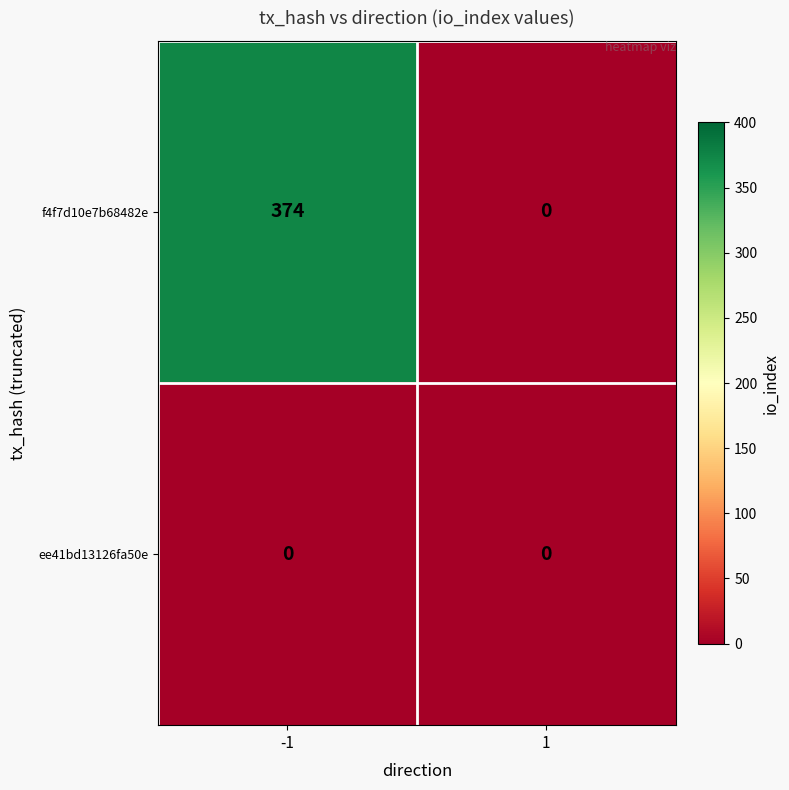

Read the f4f7d10e7b68482e value at -1.

374